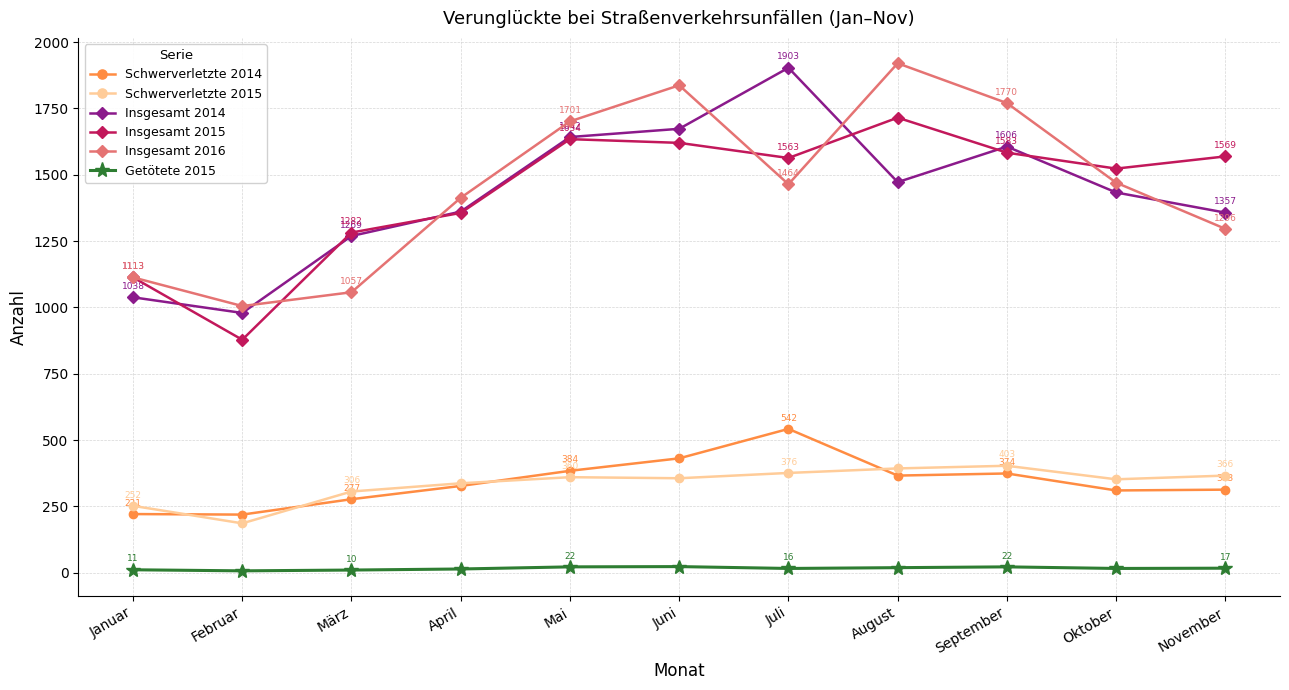

At which category is the sum across all series the highest?

Juni